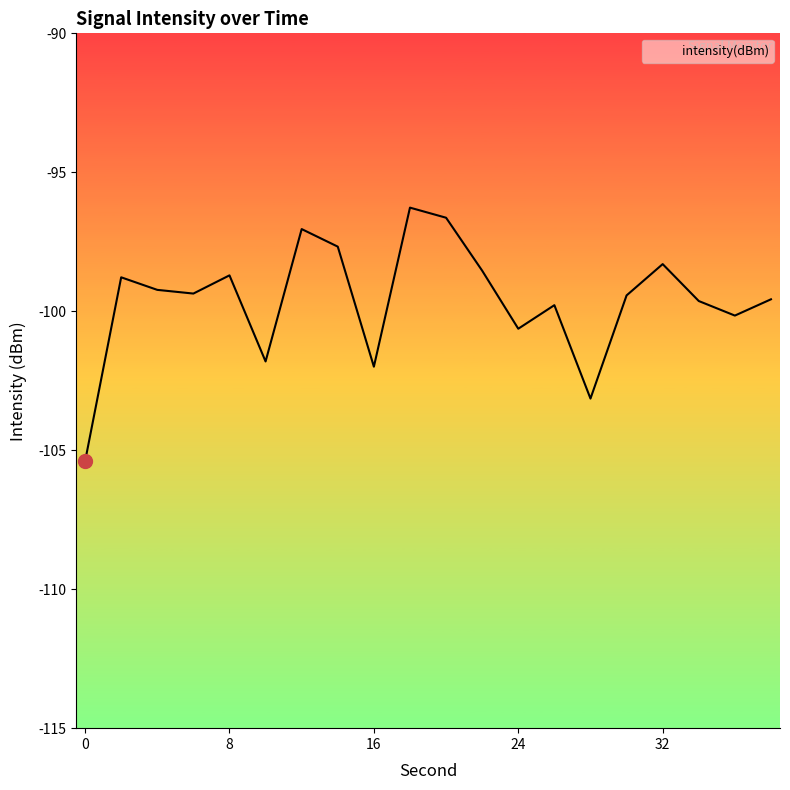

What is the difference between the maximum and minimum values?

9.1